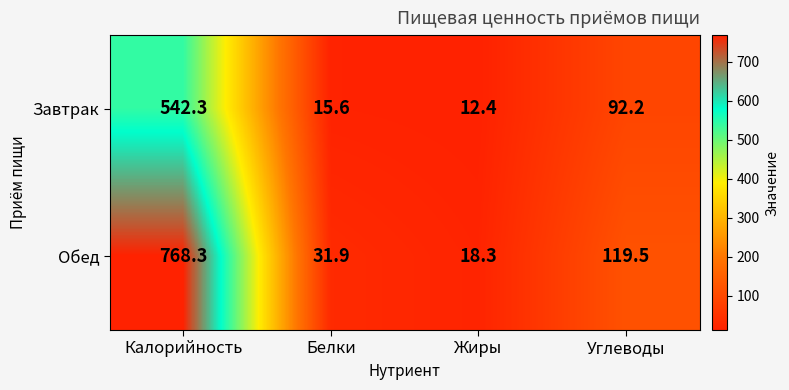

Reading left to right, what are all the values shown in this chart?

Завтрак: Калорийность=542.3	Белки=15.6	Жиры=12.4	Углеводы=92.2
Обед: Калорийность=768.3	Белки=31.9	Жиры=18.3	Углеводы=119.5